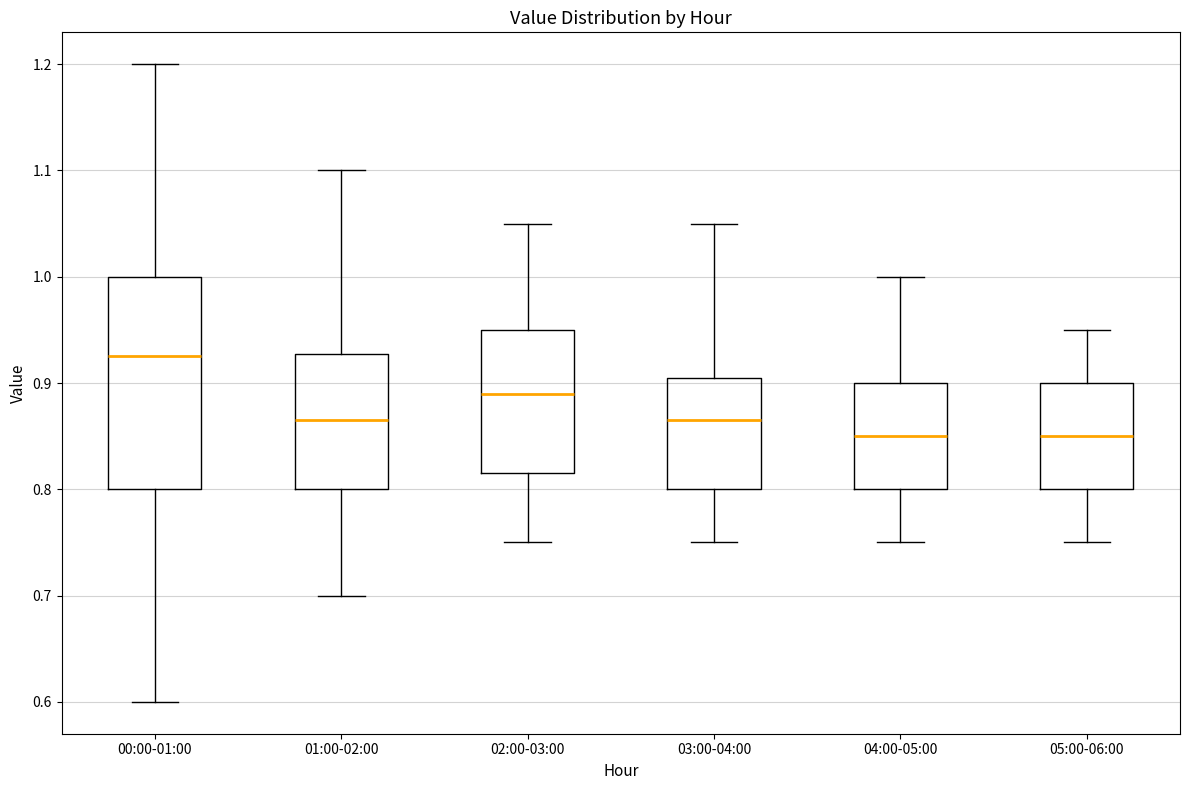

Reading left to right, read every box against the y-axis: the position of its median line, the range the box covers, and the ends of its whiskers. The values are not printed on the chart, so give them approximately, as read against the axis.

00:00-01:00: median 0.93, box 0.80 to 1.00, whiskers 0.60 to 1.20
01:00-02:00: median 0.87, box 0.80 to 0.93, whiskers 0.70 to 1.10
02:00-03:00: median 0.89, box 0.82 to 0.95, whiskers 0.75 to 1.05
03:00-04:00: median 0.87, box 0.80 to 0.91, whiskers 0.75 to 1.05
04:00-05:00: median 0.85, box 0.80 to 0.90, whiskers 0.75 to 1.00
05:00-06:00: median 0.85, box 0.80 to 0.90, whiskers 0.75 to 0.95